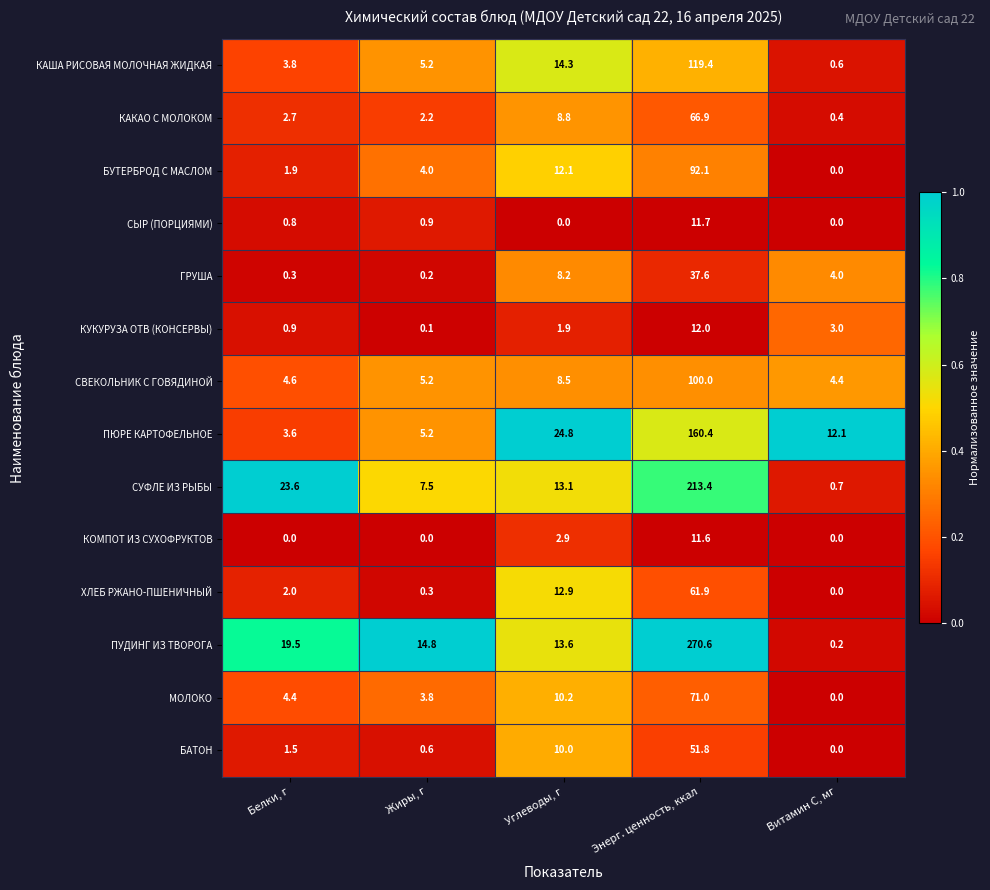

Is it true that КАКАО С МОЛОКОМ equals 8.8 at Углеводы, г?

True